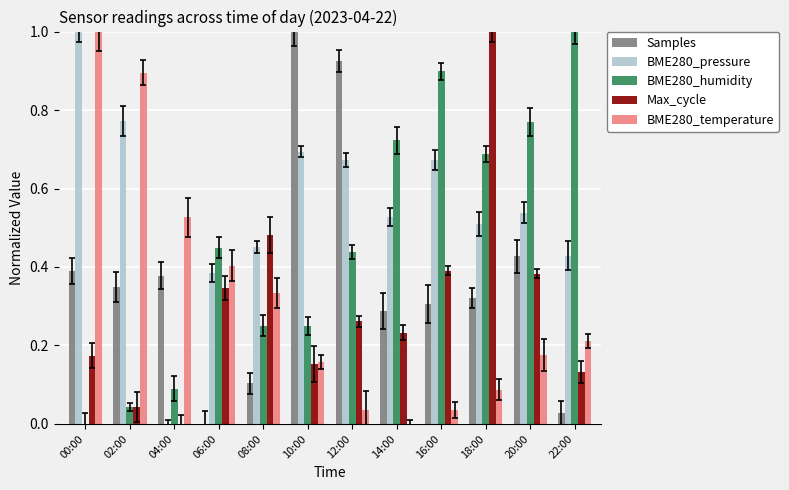

How many bars are there in each group?

5